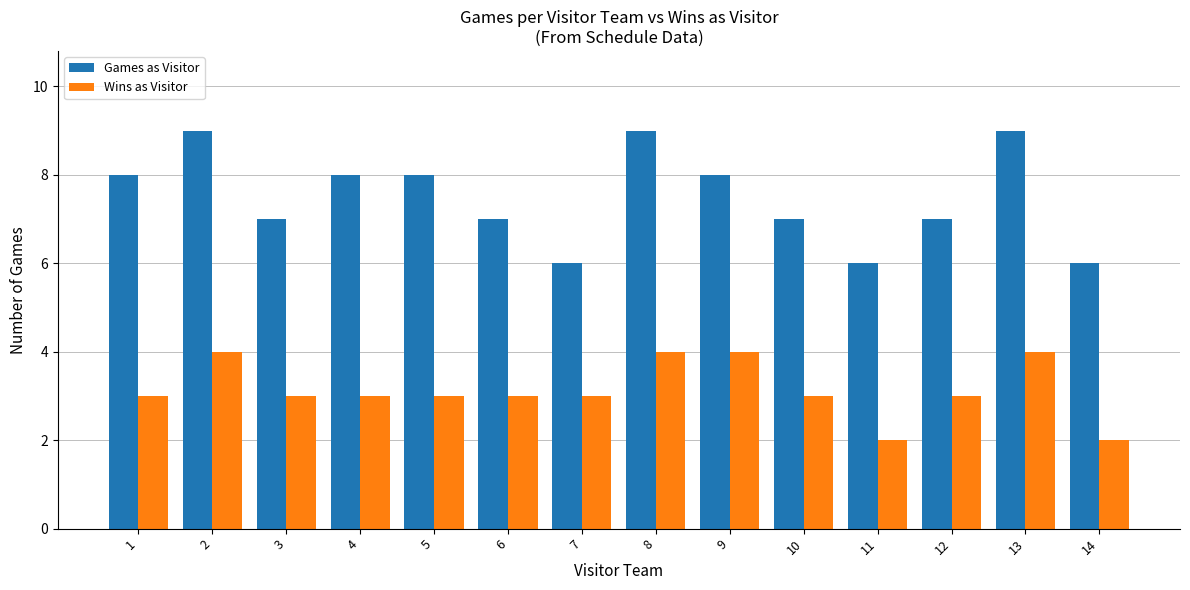

Reading right to left, list all the values displayed in this chart.

Games as Visitor: 14=6	13=9	12=7	11=6	10=7	9=8	8=9	7=6	6=7	5=8	4=8	3=7	2=9	1=8
Wins as Visitor: 14=2	13=4	12=3	11=2	10=3	9=4	8=4	7=3	6=3	5=3	4=3	3=3	2=4	1=3